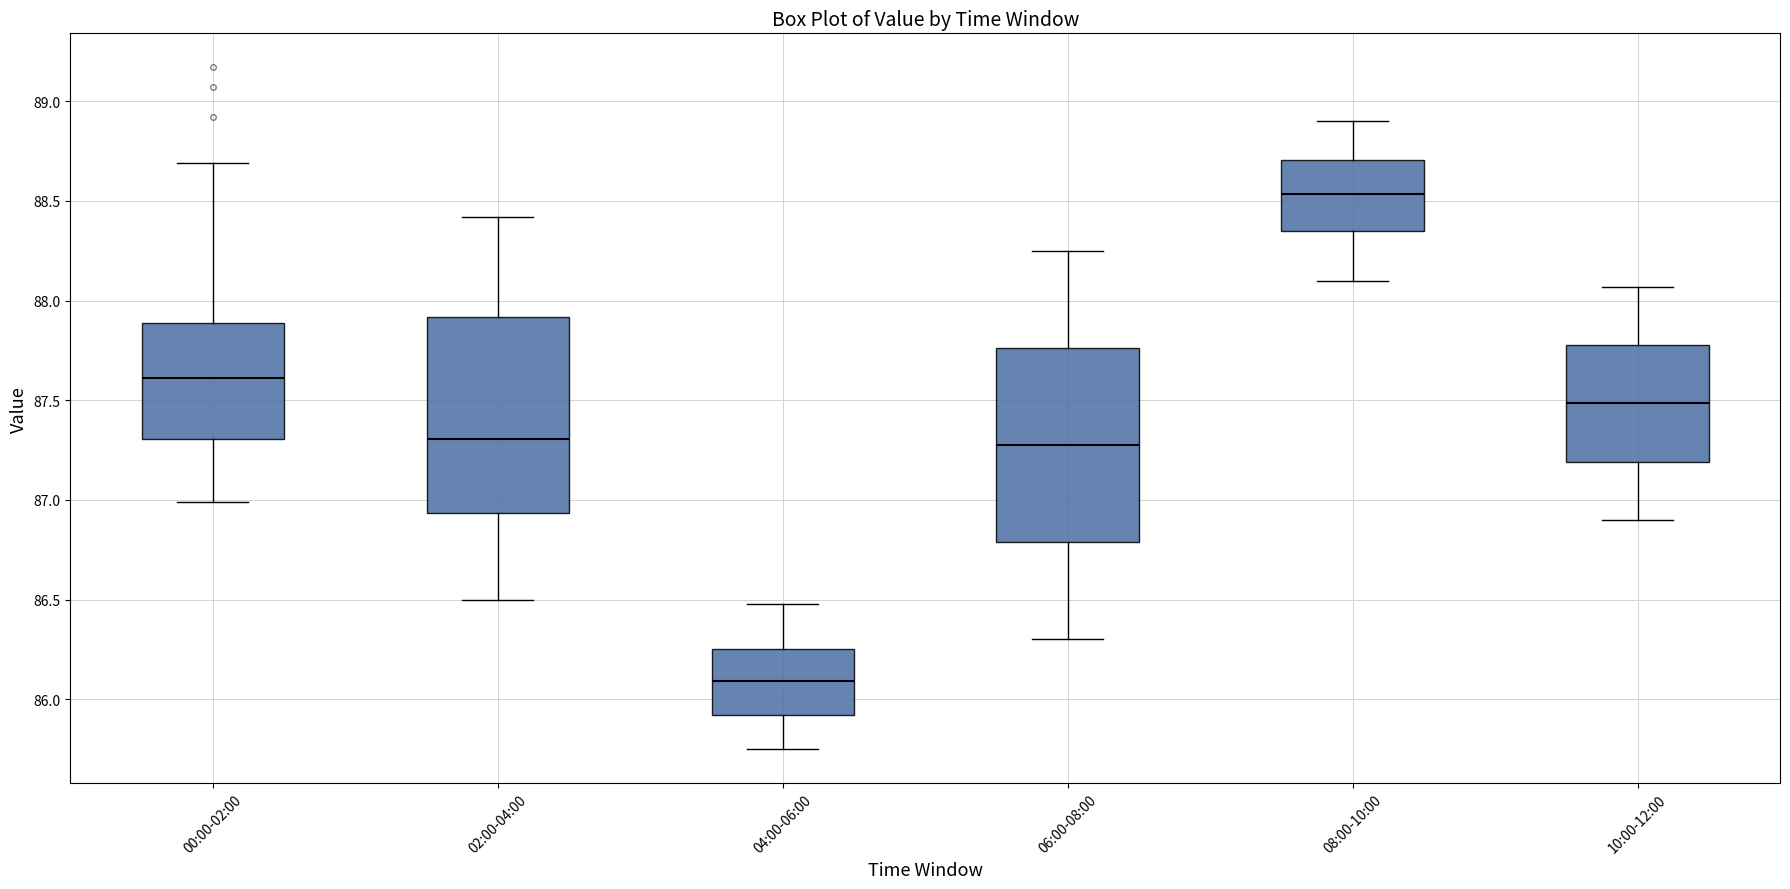

Which box has the highest median line?

08:00-10:00